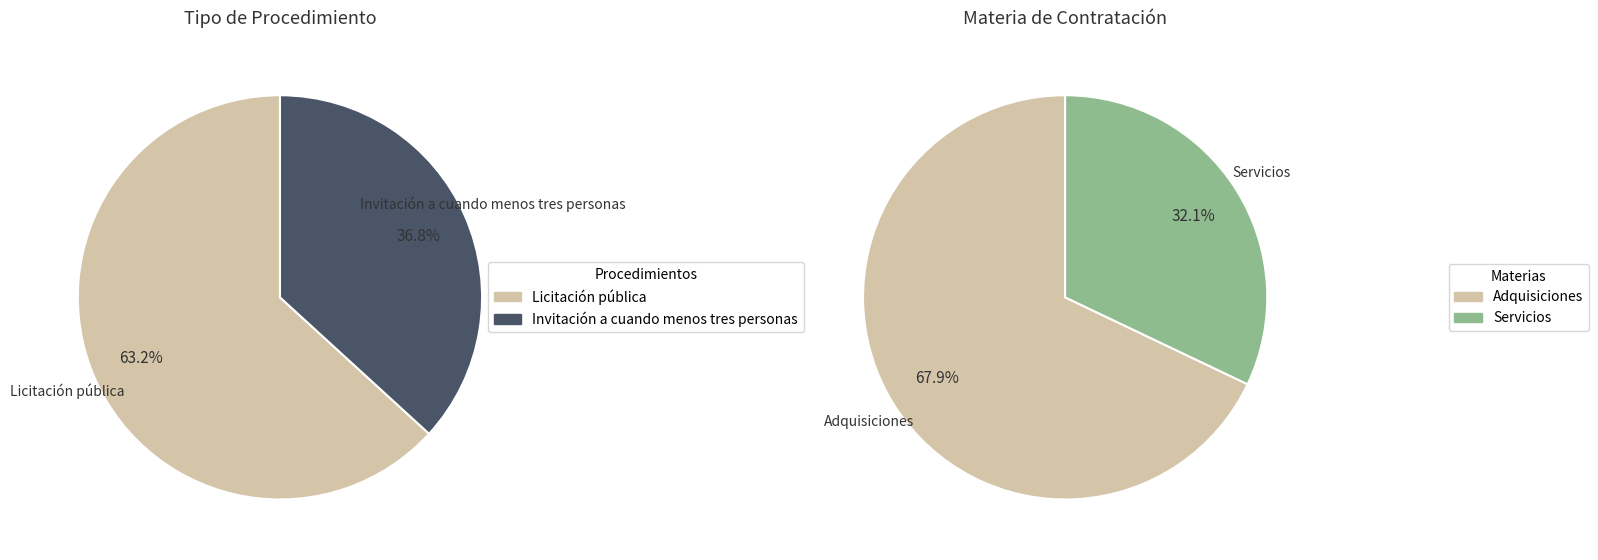

To the nearest percent, what percentage of the pie is Licitación pública?

63%